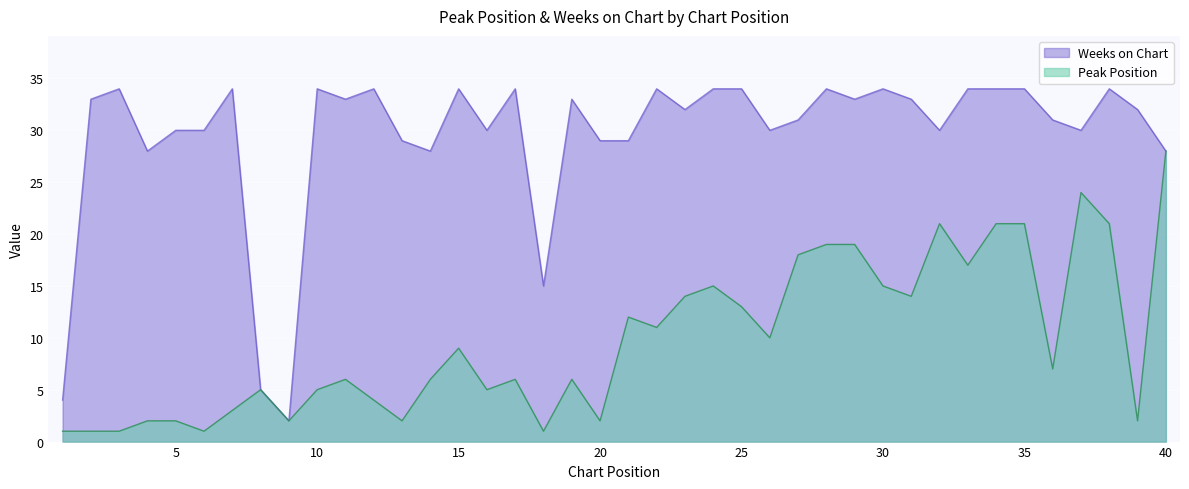

What is the sum of all Peak Position values?

392